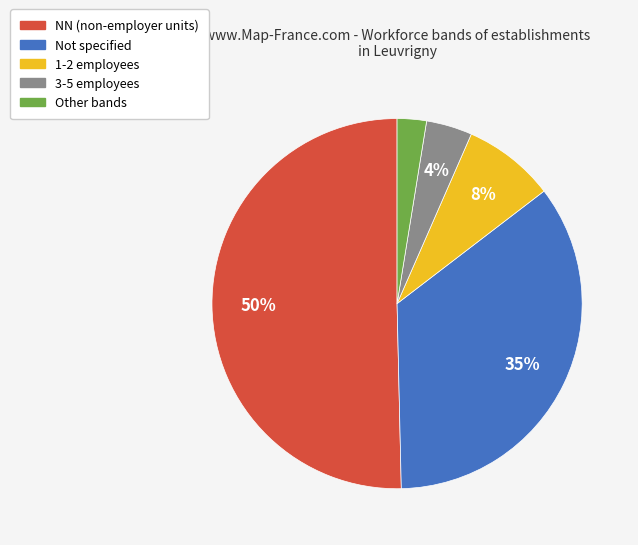

Is Not specified the majority of the pie?

No